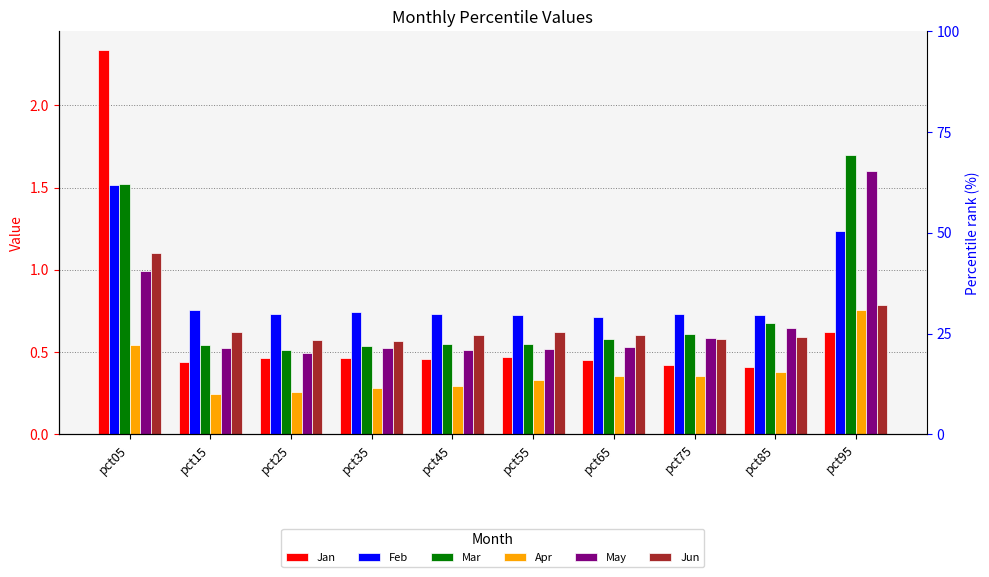

List the labels in order of Mar value, smallest first.

pct25, pct35, pct15, pct55, pct45, pct65, pct75, pct85, pct05, pct95